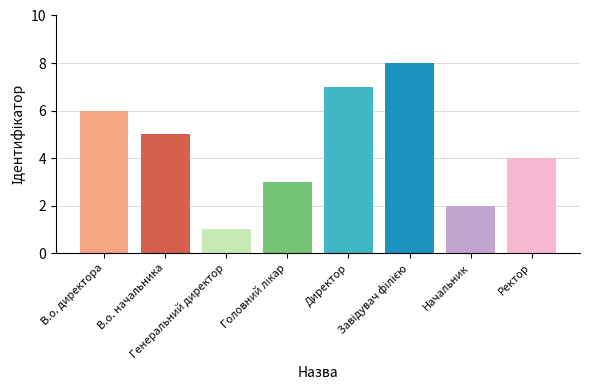

Reading left to right, extract all data points from this chart.

В.о. директора=6	В.о. начальника=5	Генеральний директор=1	Головний лікар=3	Директор=7	Завідувач філією=8	Начальник=2	Ректор=4